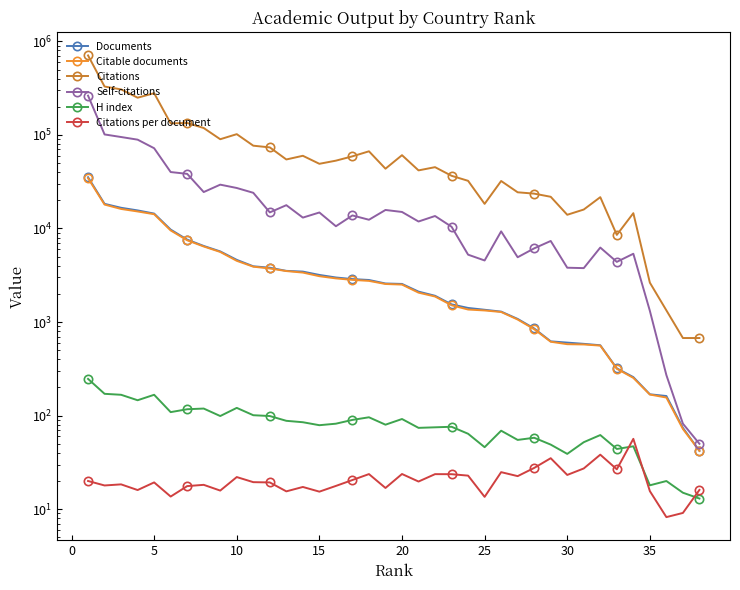

What is the lowest value of the Documents series?

42.0